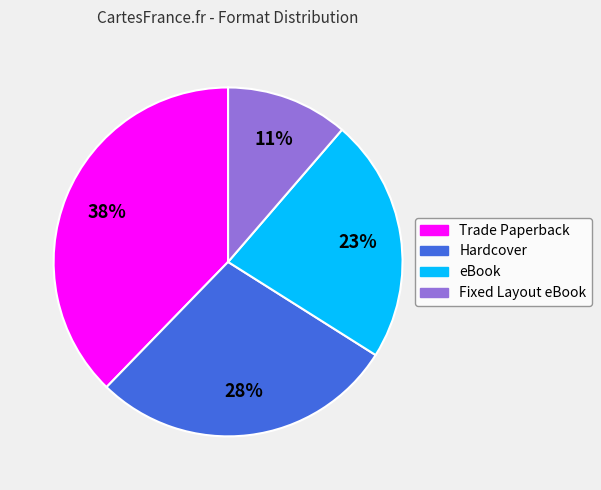

Is it true that eBook is 28% of the pie?

False